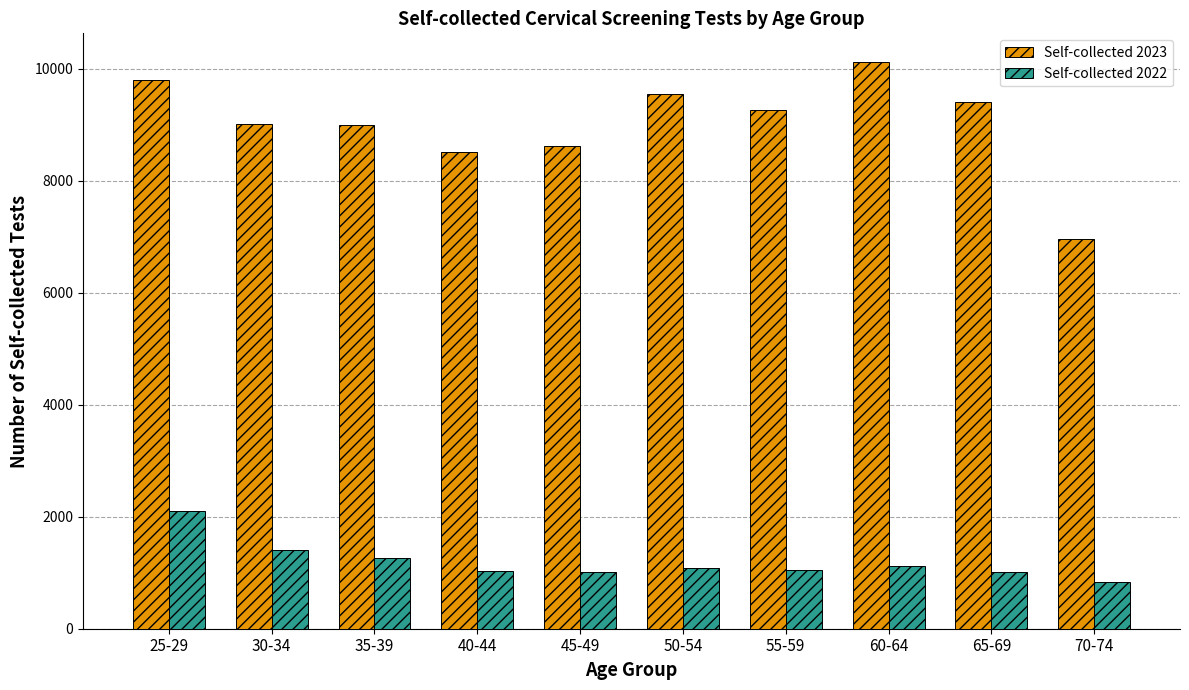

What is the spread (max minus min) of values at 25-29?

7705